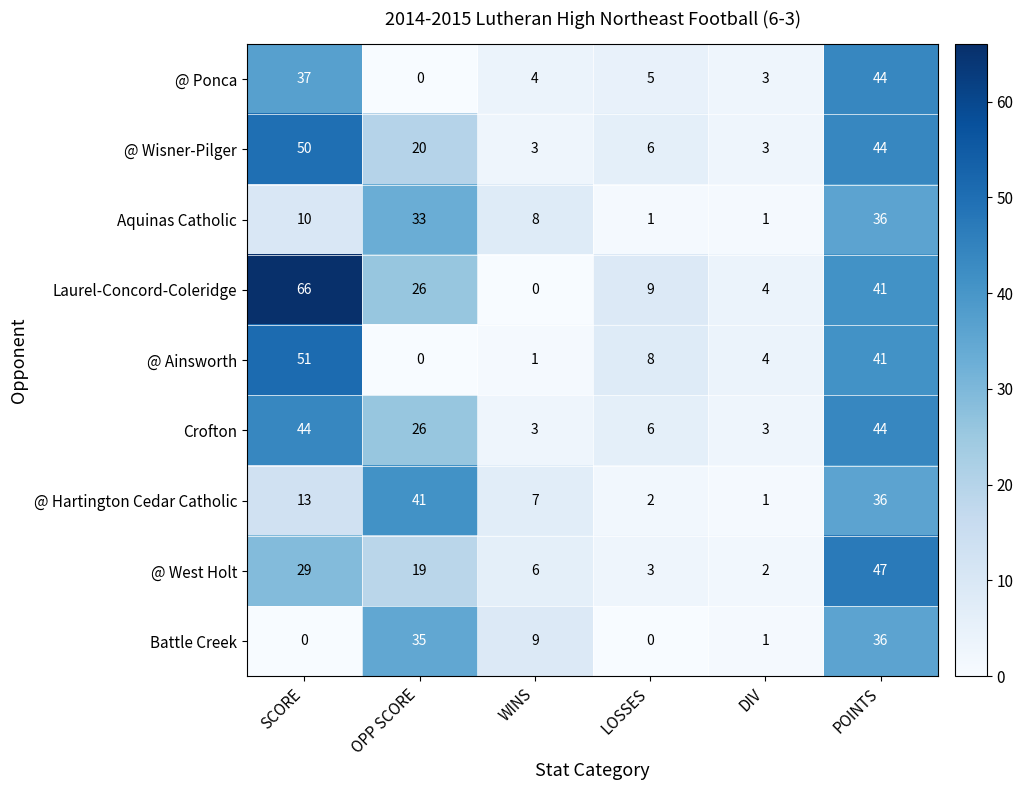

What is the sum of the Crofton values at LOSSES and WINS?

9